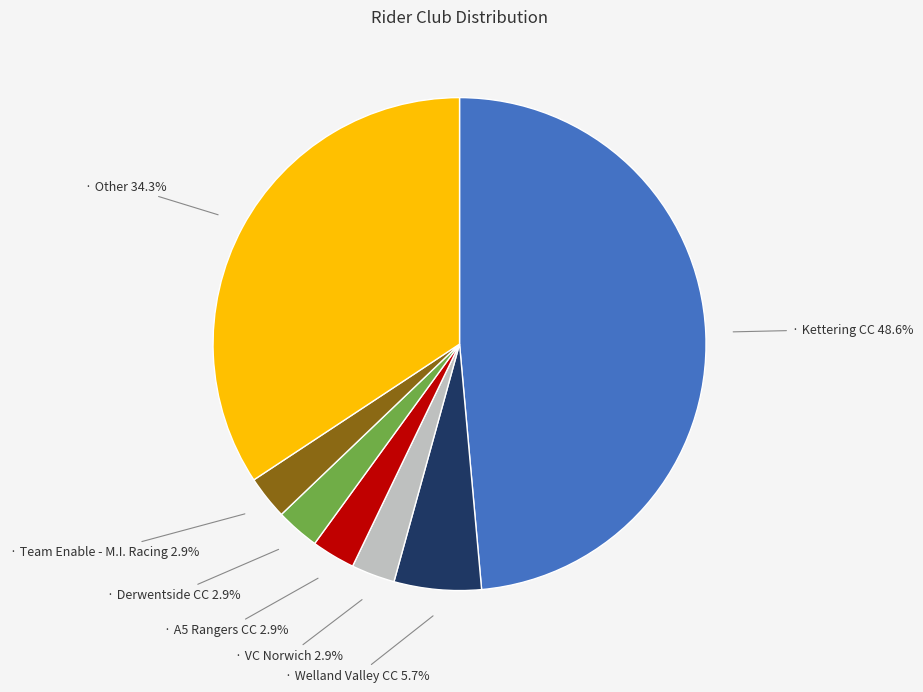

Is there any slice that represents more than half of the pie?

No